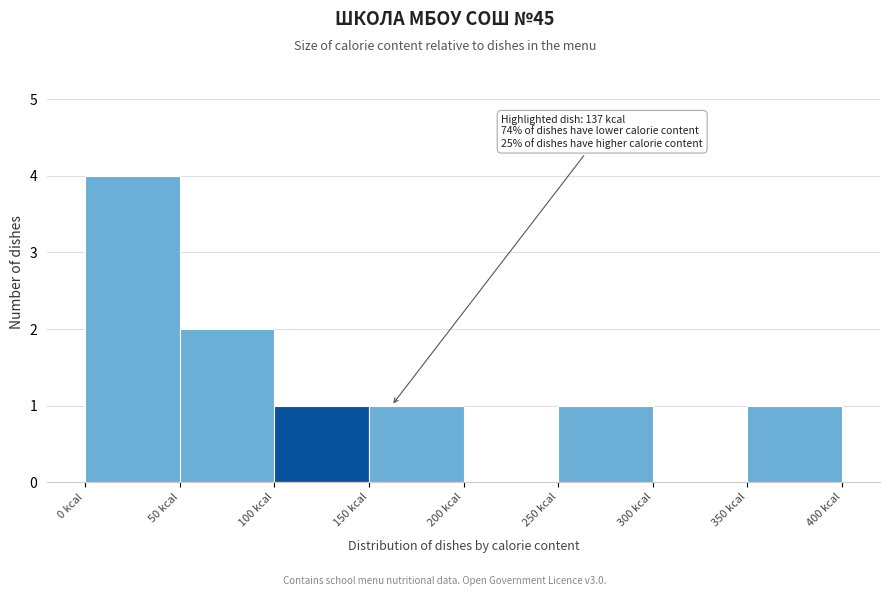

Which range on the x-axis has the tallest bar?

0 to 50